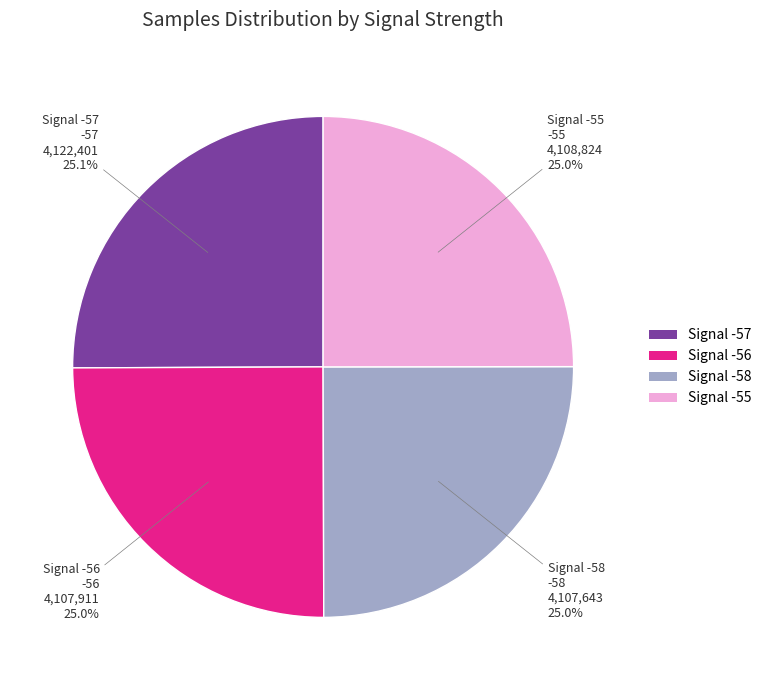

Approximately how many times larger is the value at Signal -58 compared to Signal -57?

1.0